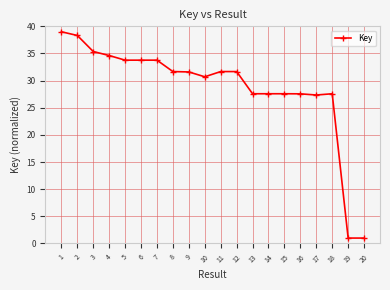

What is the value of the 15th point from the left?

27.6